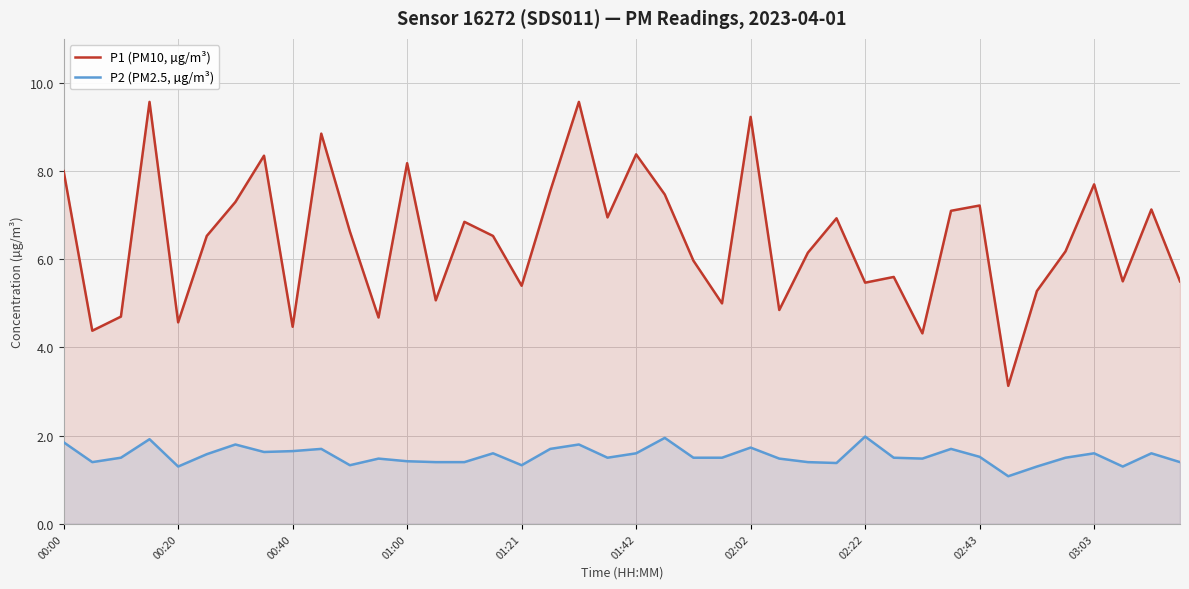

What is the difference between the maximum and minimum values in the P1 (PM10, µg/m³) series?

6.4